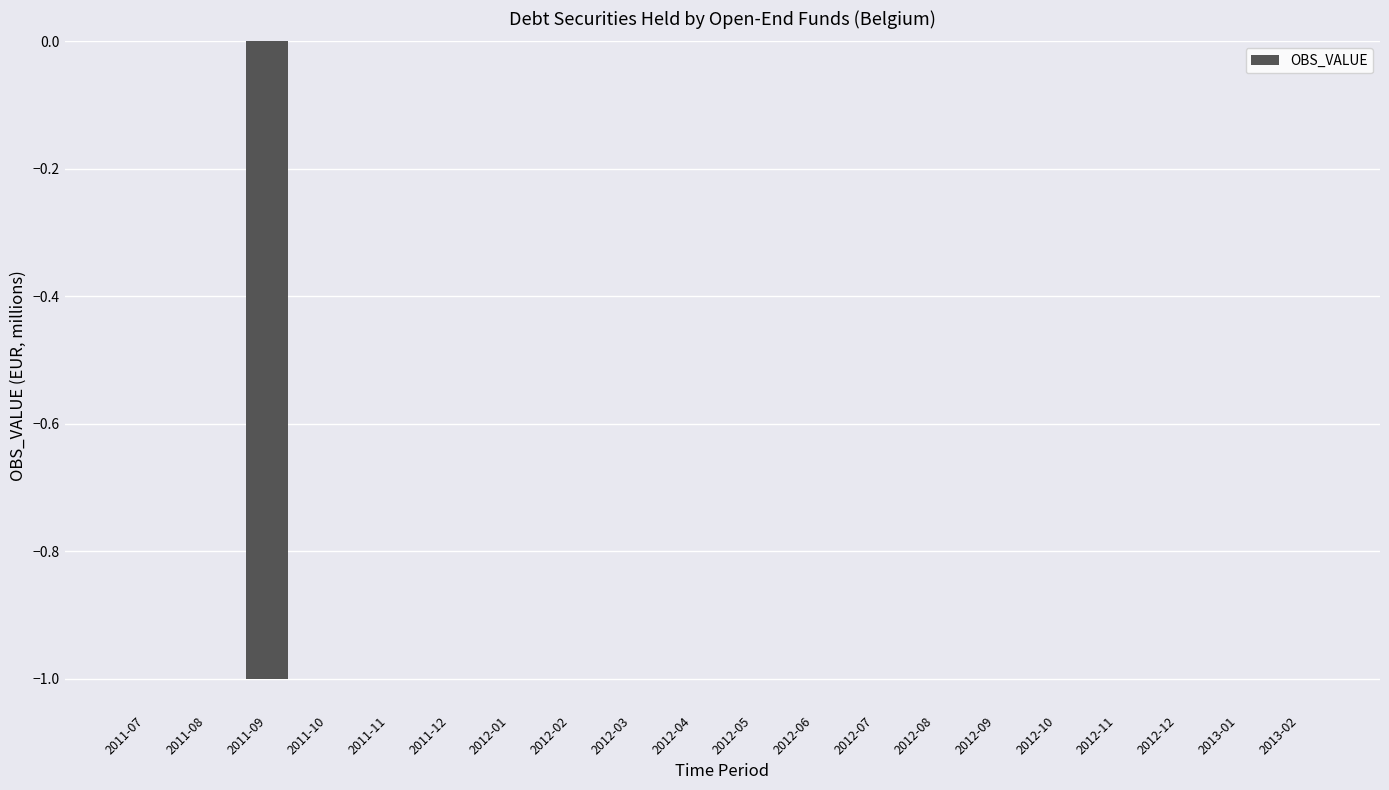

The chart shows a value of 1 at 2012-01. True or false?

False